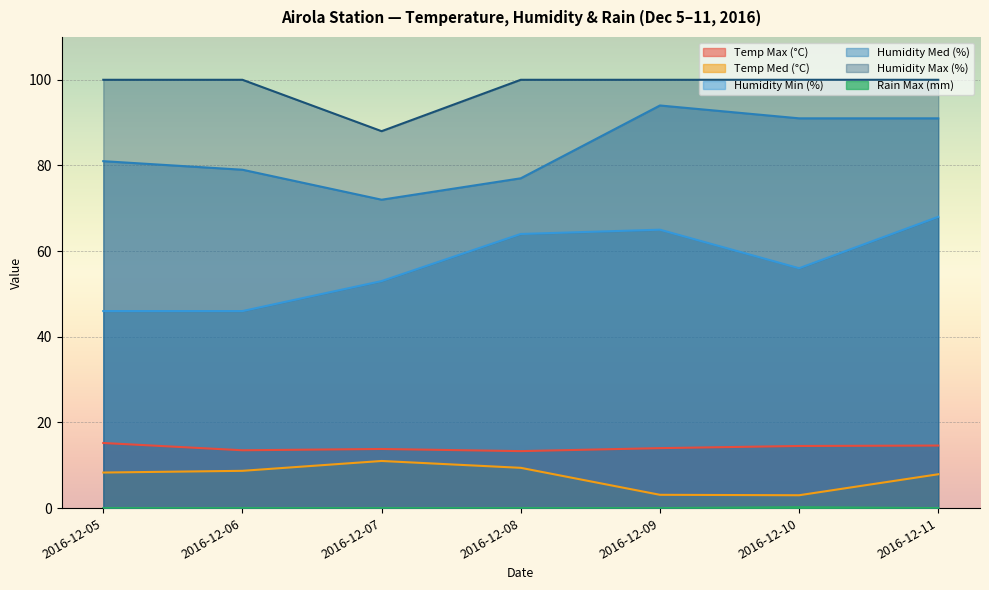

Reading right to left, extract all data points from this chart.

Temp Max (°C): 14.6	14.5	14.0	13.3	13.8	13.5	15.2
Temp Med (°C): 7.9	3.0	3.1	9.4	11.0	8.7	8.3
Humidity Min (%): 68.0	56.0	65.0	64.0	53.0	46.0	46.0
Humidity Med (%): 91.0	91.0	94.0	77.0	72.0	79.0	81.0
Humidity Max (%): 100.0	100.0	100.0	100.0	88.0	100.0	100.0
Rain Max (mm): 0.0	0.2	0.0	0.0	0.0	0.0	0.0